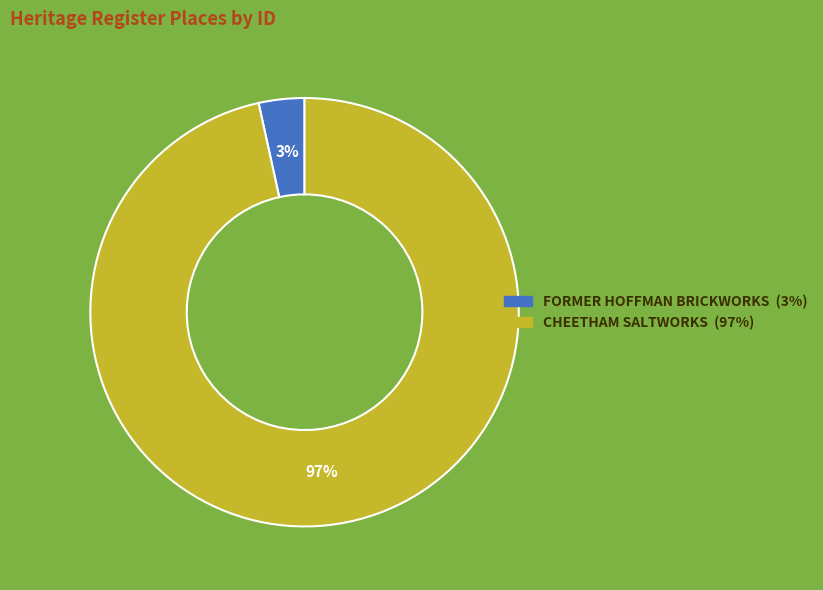

How many slices are in this pie chart?

2